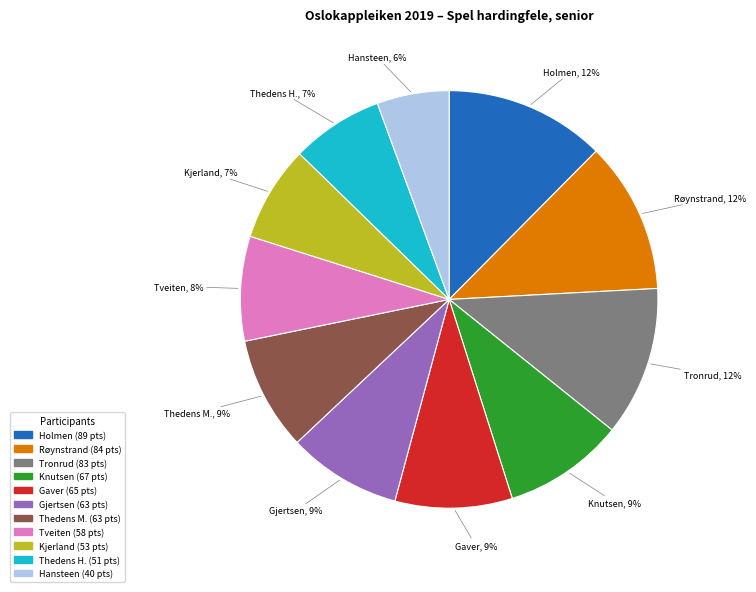

The Hansteen slice represents 18% of the pie. True or false?

False